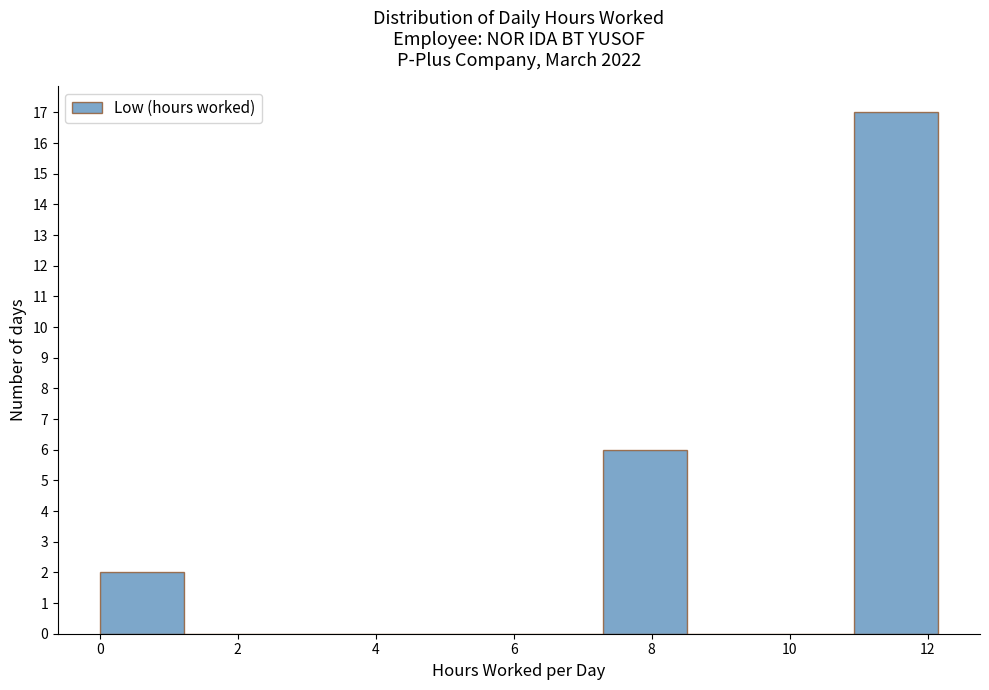

How tall is the bar that spans 11.0 to 12.2 on the x-axis? Neither the bar edges nor the heights are printed on the chart, so give them approximately, as read against the axes.

17